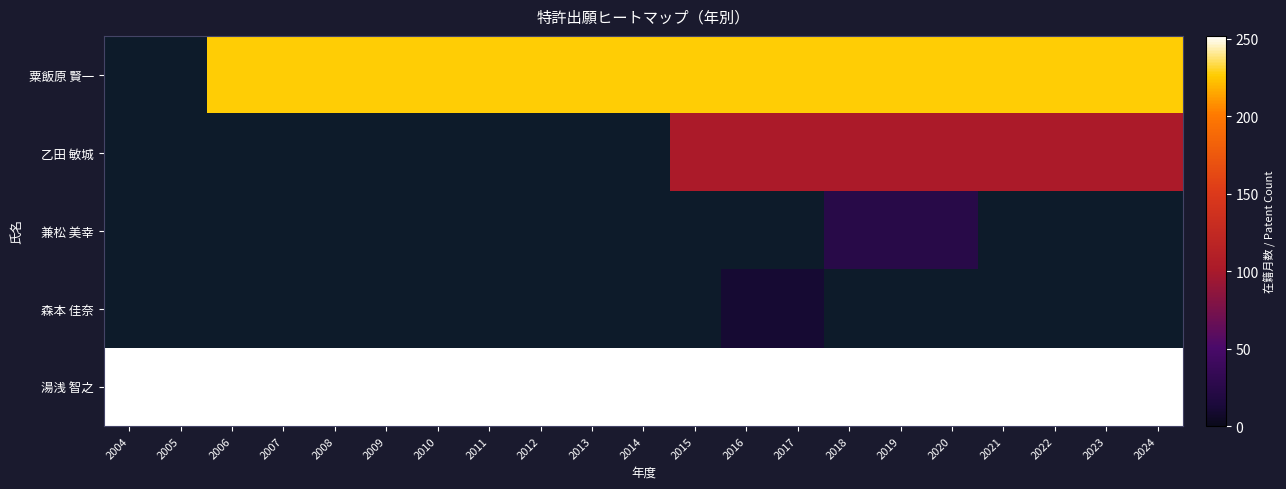

What is the sum of the 湯浅 智之 values at 2005 and 2024?

504.0